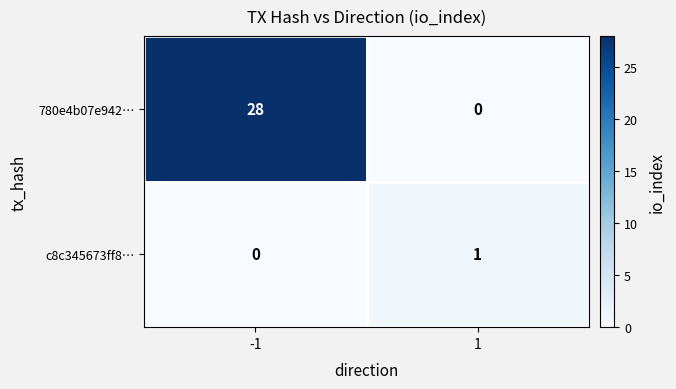

What is the total value across all series at 1?

1